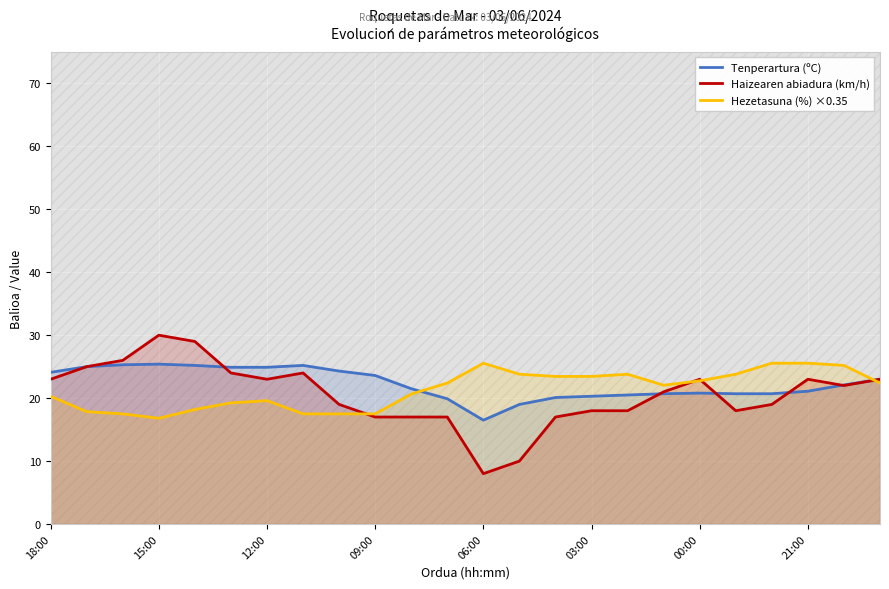

True or false: Hezetasuna (%) ×0.35 and Haizearen abiadura (km/h) cross at least once.

True